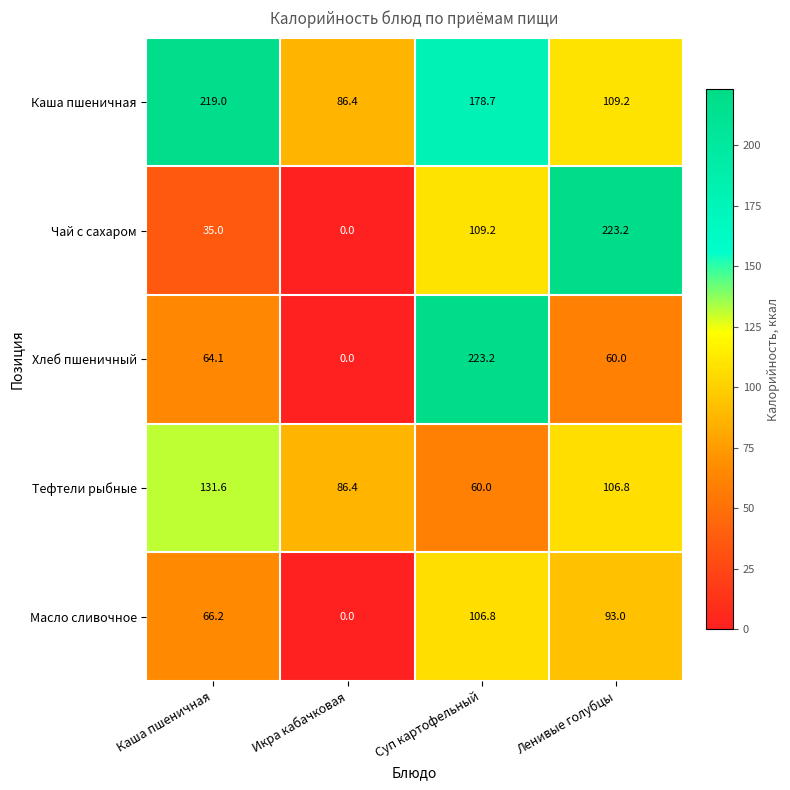

Which category has the lowest value across all series?

Икра кабачковая